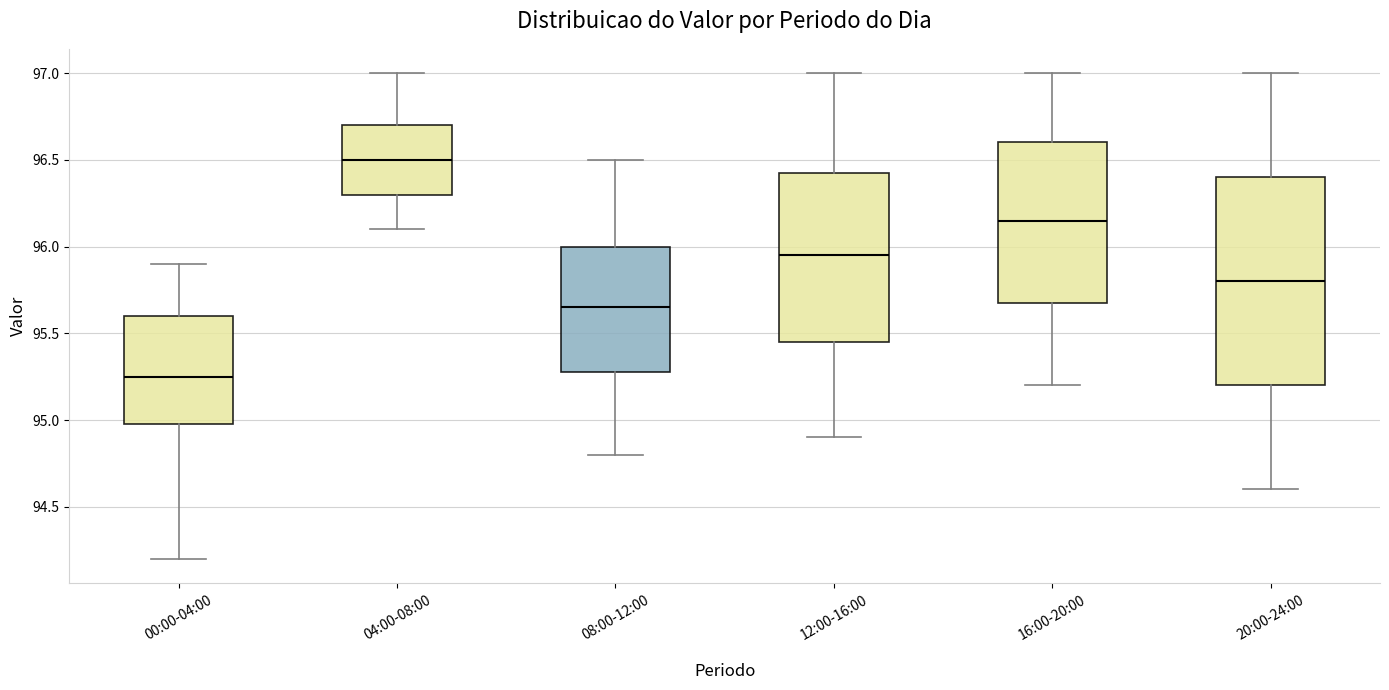

Reading left to right, transcribe this box plot: for each box, give where its median line is, the range the box spans, and where its two whiskers end, as read against the y-axis. The values are not printed on the chart, so give them approximately, as read against the axis.

00:00-04:00: median 95.25, box 95.00 to 95.60, whiskers 94.20 to 95.90
04:00-08:00: median 96.50, box 96.30 to 96.70, whiskers 96.10 to 97.00
08:00-12:00: median 95.65, box 95.30 to 96.00, whiskers 94.80 to 96.50
12:00-16:00: median 95.95, box 95.45 to 96.45, whiskers 94.90 to 97.00
16:00-20:00: median 96.15, box 95.70 to 96.60, whiskers 95.20 to 97.00
20:00-24:00: median 95.80, box 95.20 to 96.40, whiskers 94.60 to 97.00